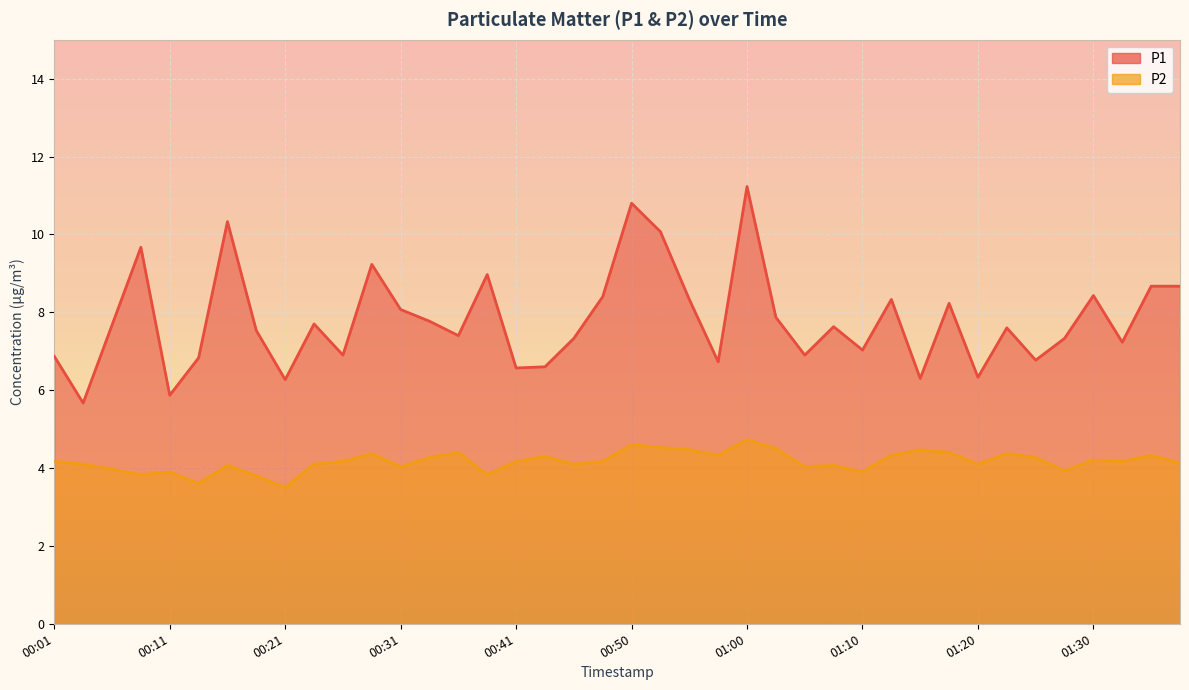

At which category is the sum across all series the highest?

01:00